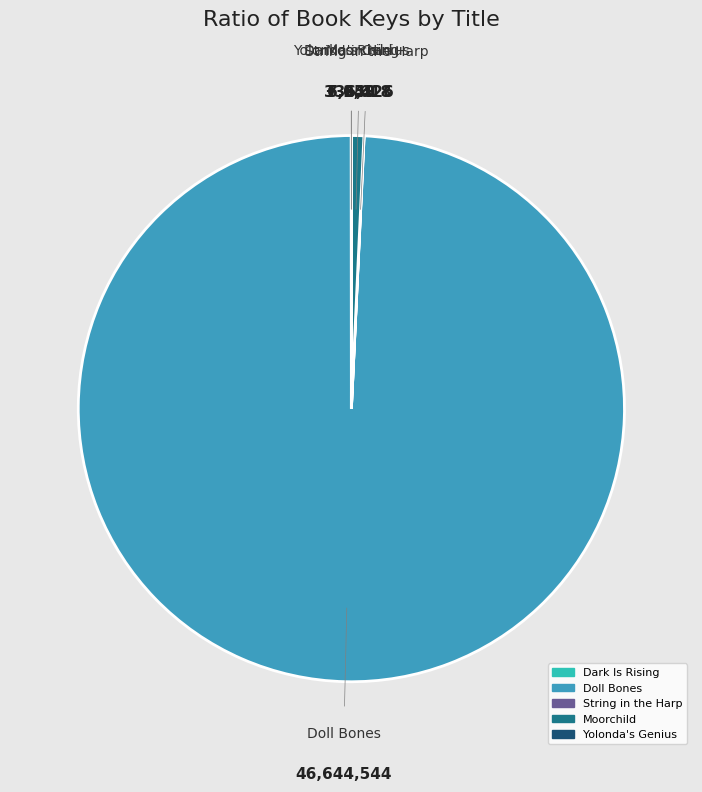

True or false: Doll Bones accounts for 99% of the total.

True